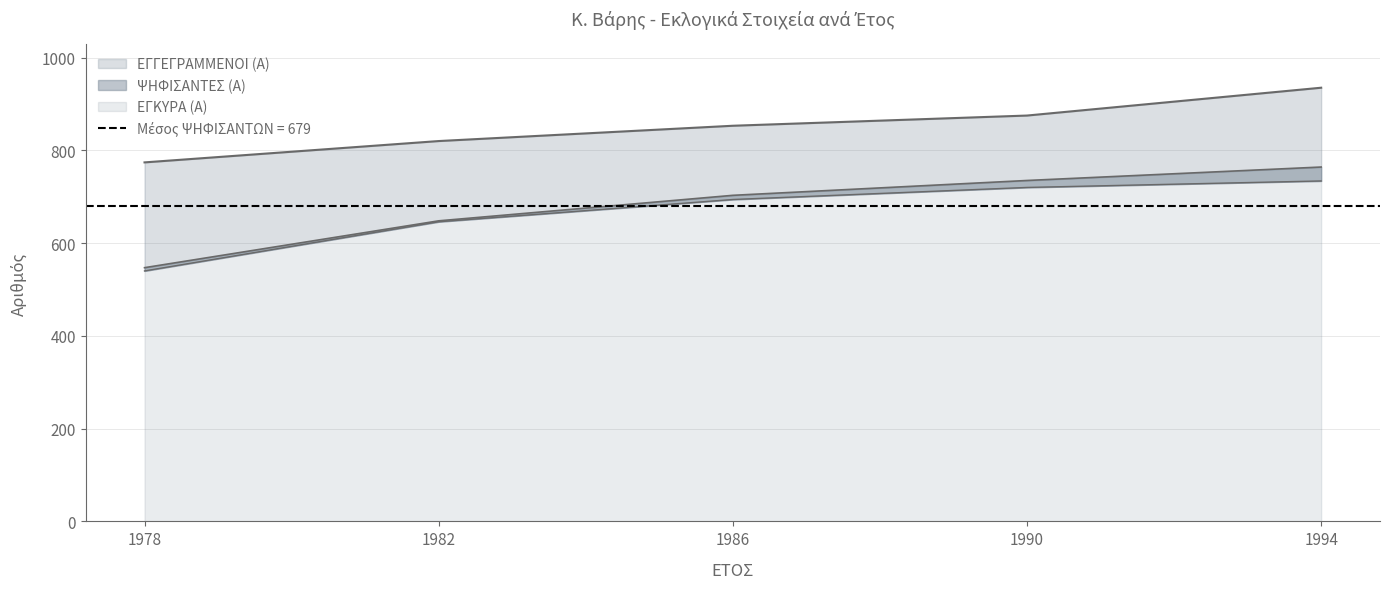

How many ΕΓΓΕΓΡΑΜΜΕΝΟΙ (Α) values are between 820 and 875?

3